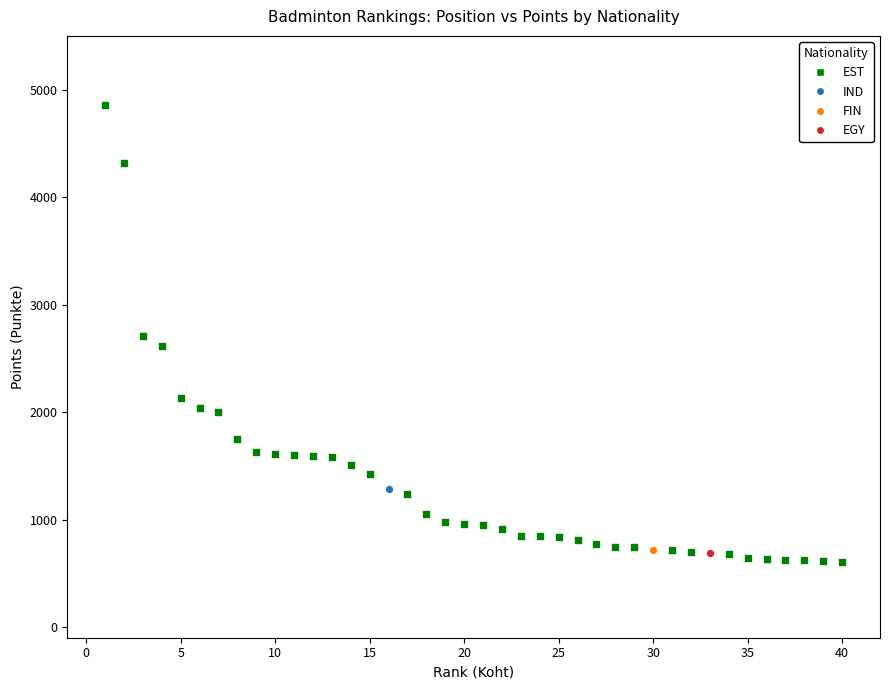

What are all the series names shown in the legend?

EST, IND, FIN, EGY